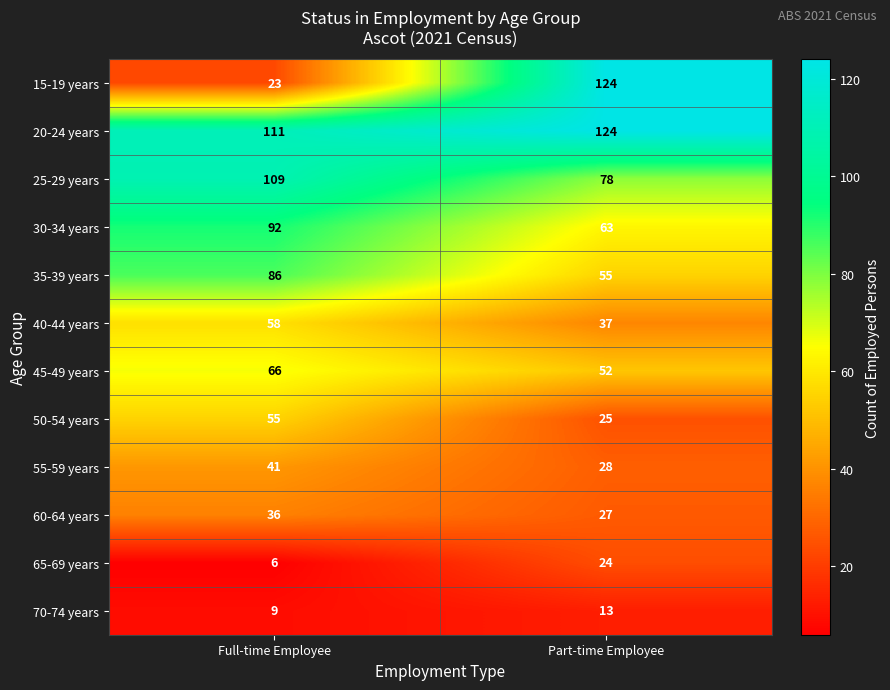

Reading right to left, what are all the values shown in this chart?

15-19 years: 124	23
20-24 years: 124	111
25-29 years: 78	109
30-34 years: 63	92
35-39 years: 55	86
40-44 years: 37	58
45-49 years: 52	66
50-54 years: 25	55
55-59 years: 28	41
60-64 years: 27	36
65-69 years: 24	6
70-74 years: 13	9